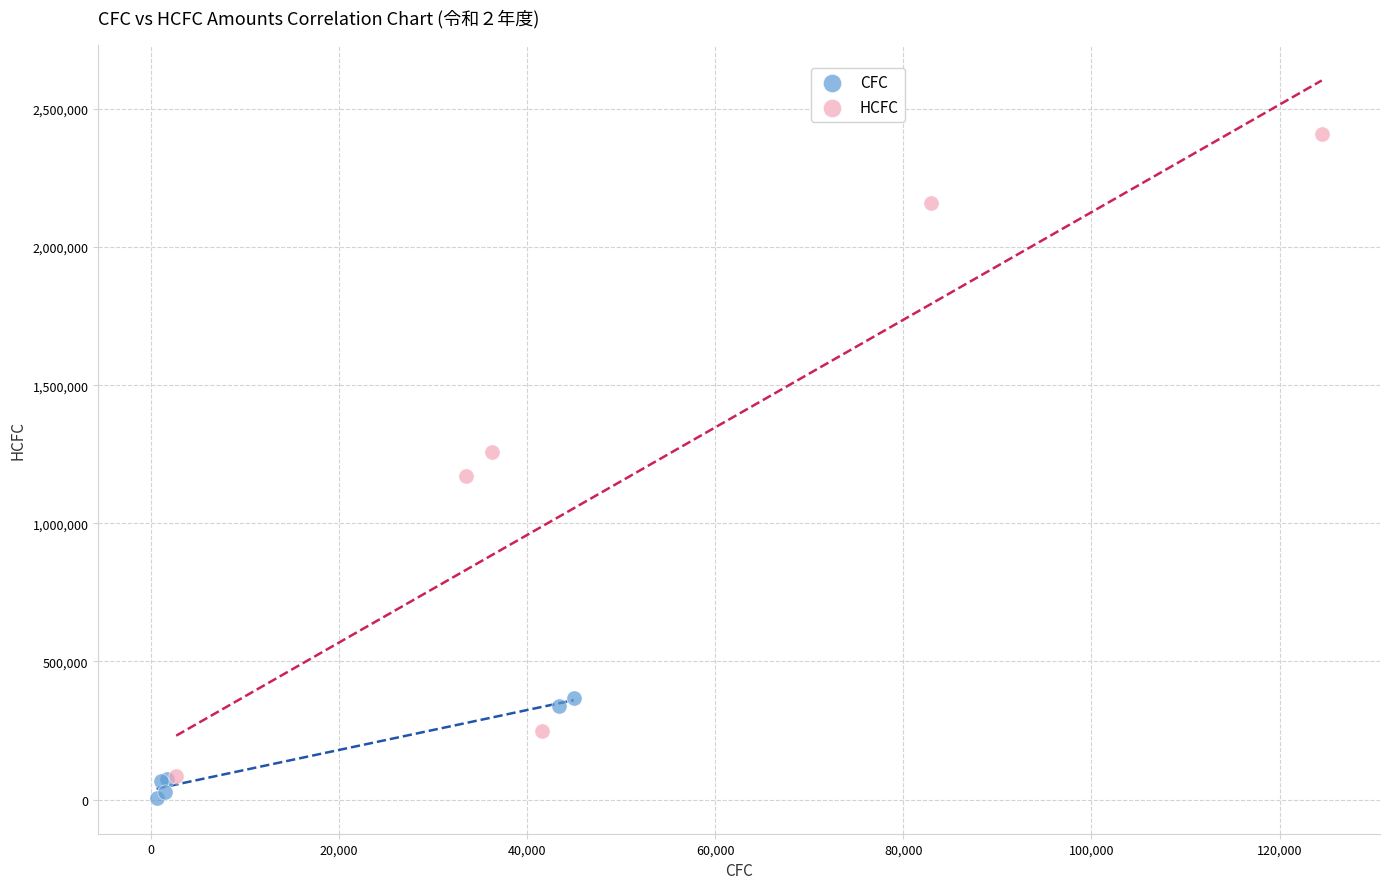

Which series contains the highest Y value?

HCFC